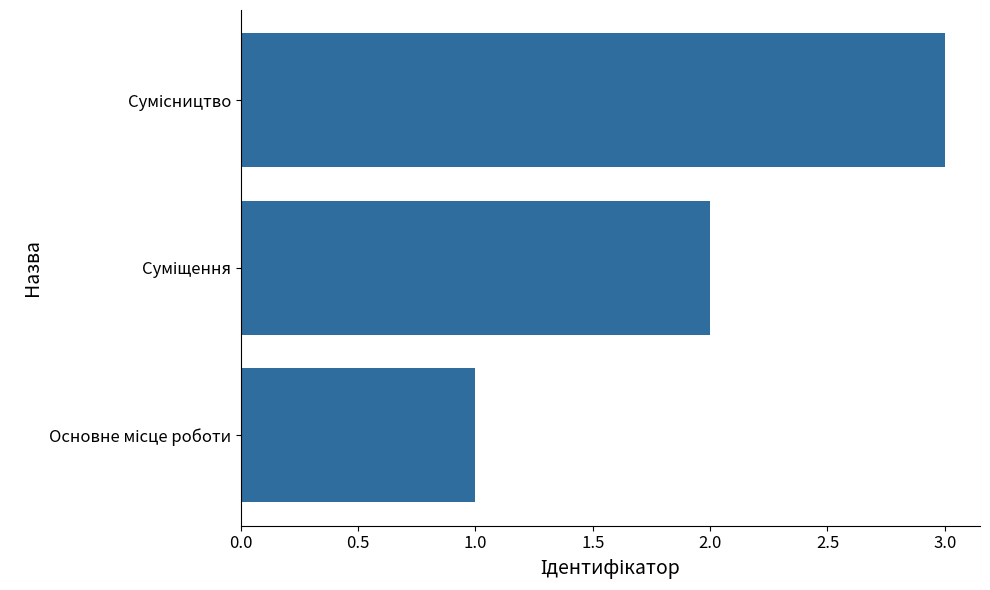

What is the greatest value displayed?

3